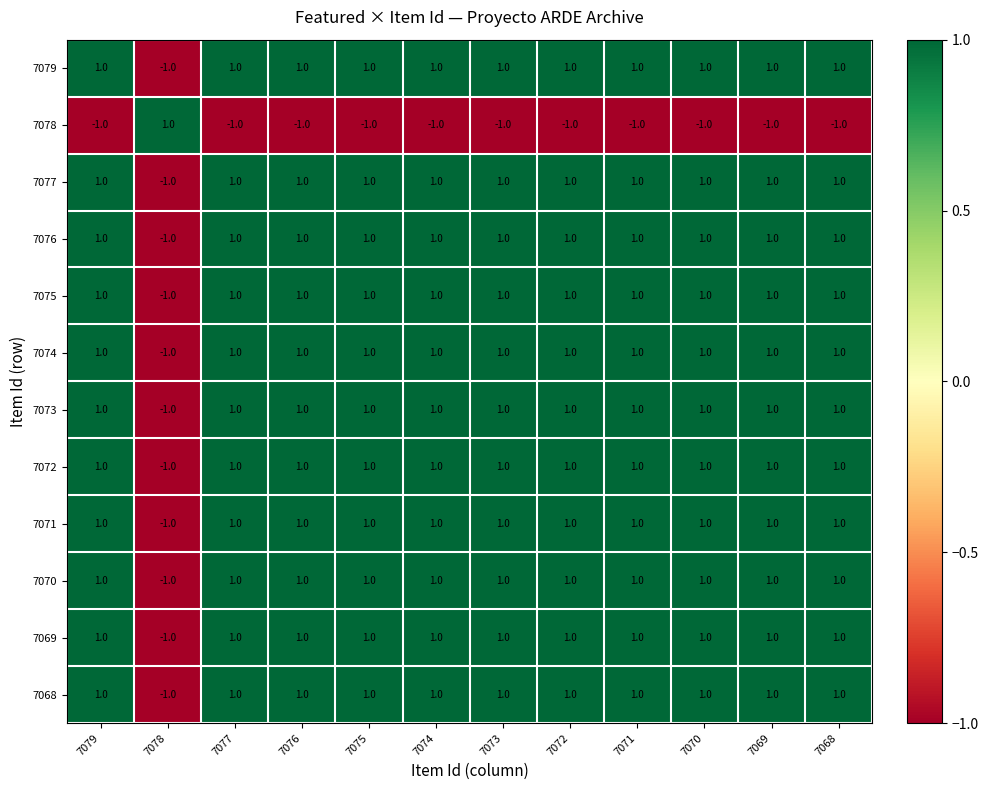

At which label does 7076 reach its minimum?

7078